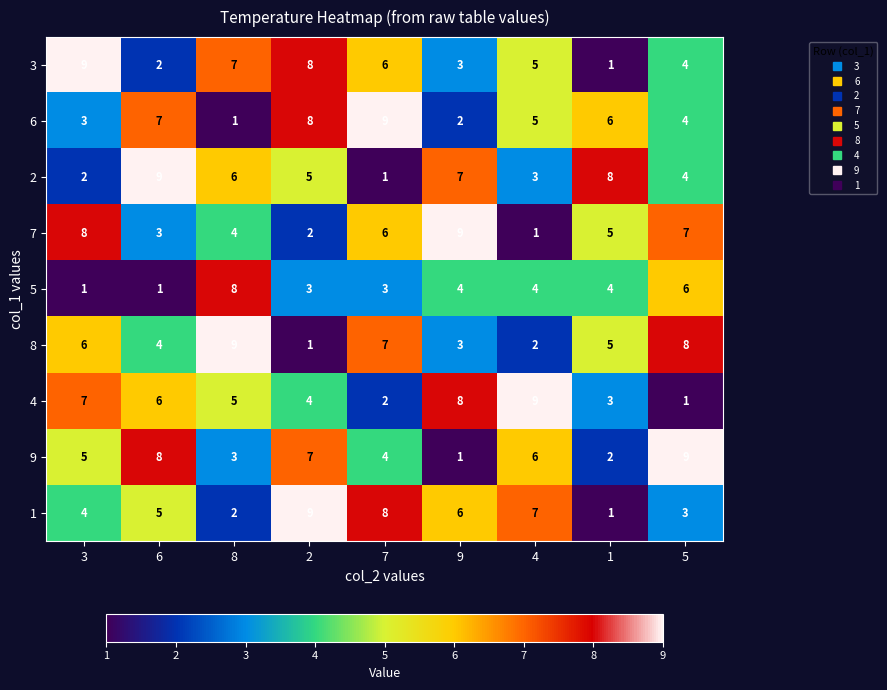

Between 3 and 9, which series saw the biggest shift?

3